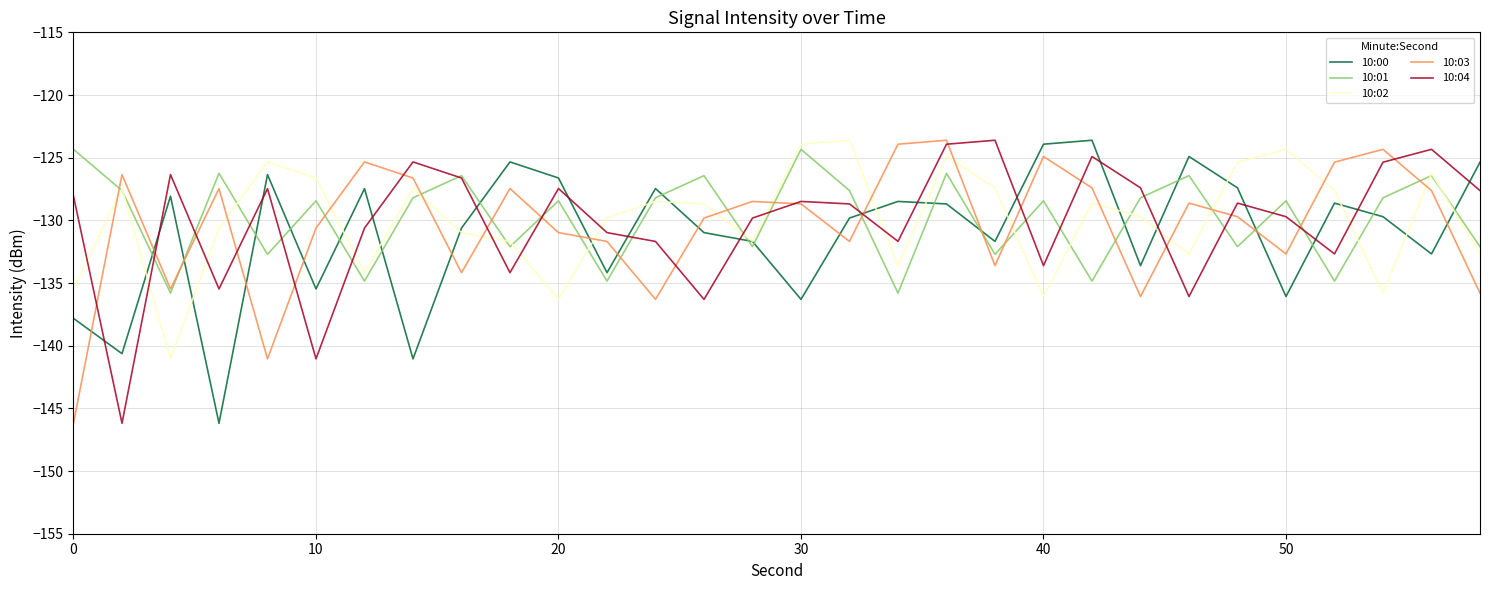

What is the maximum value shown in the chart?

-123.6